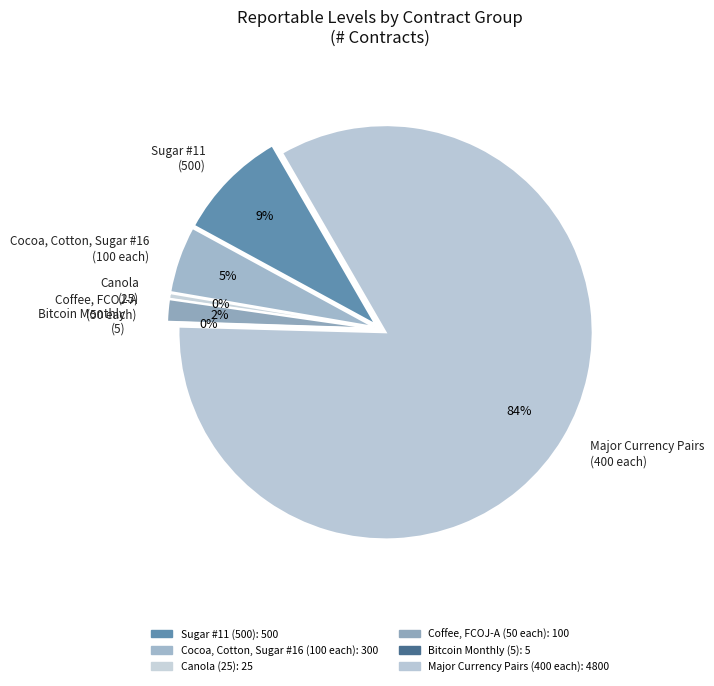

Is the sum of Coffee and Euro Canadian Dollar greater than half?

No